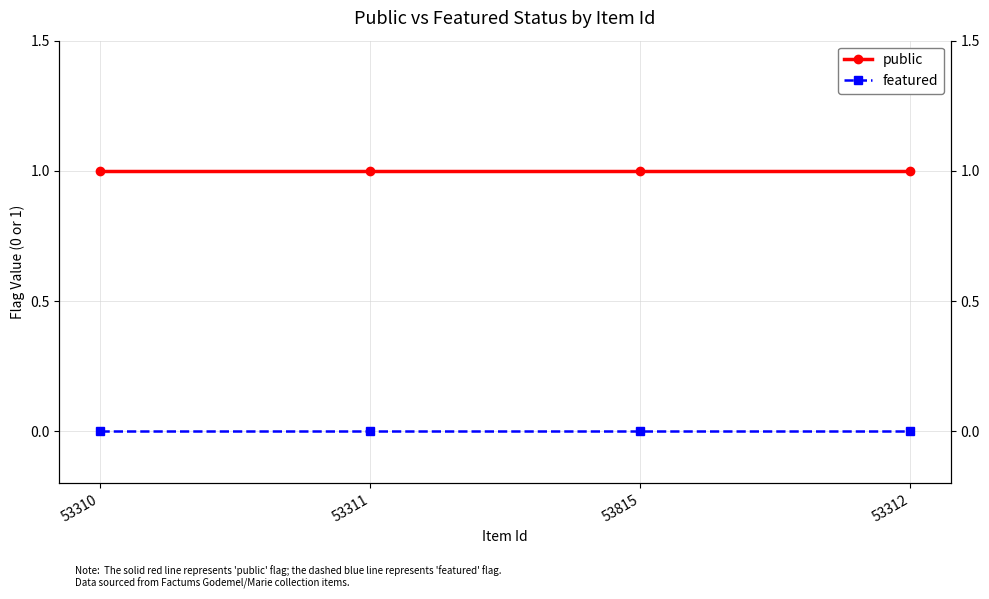

Which series has the largest range (max minus min)?

public